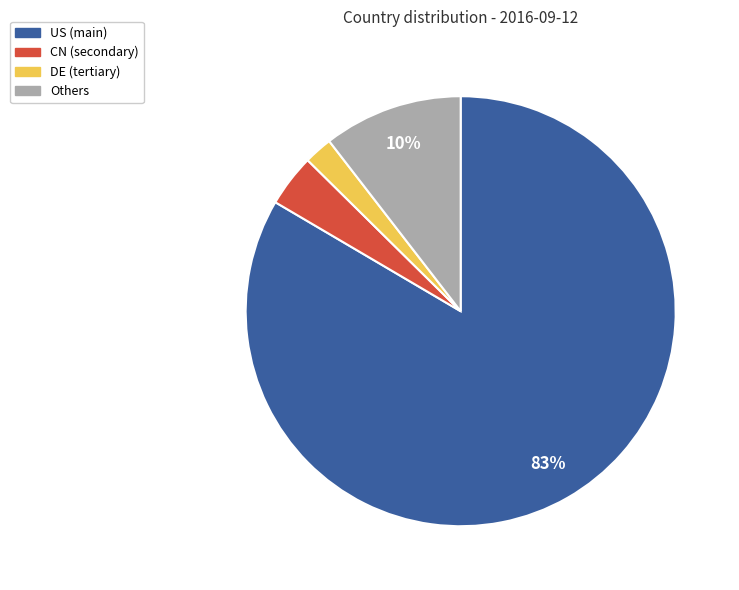

To the nearest percent, what is the average slice percentage?

25%